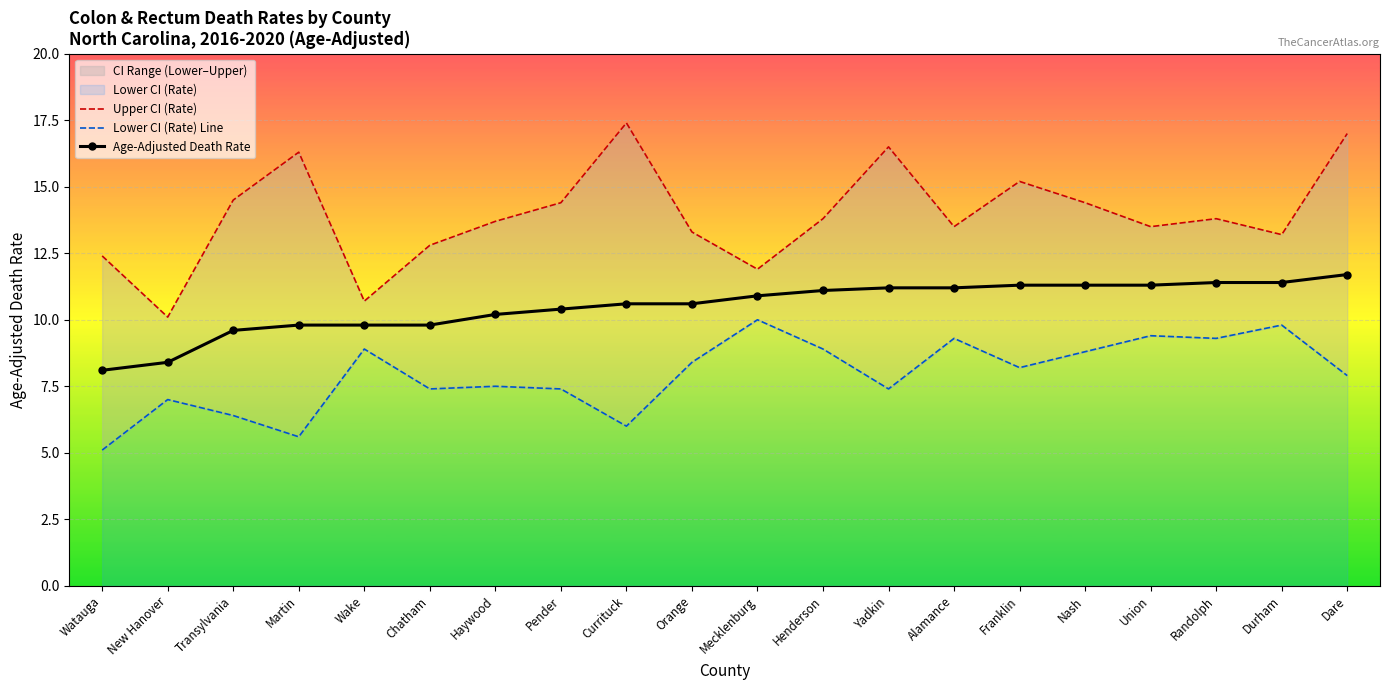

What is the label of the 8th point from the right?

Yadkin